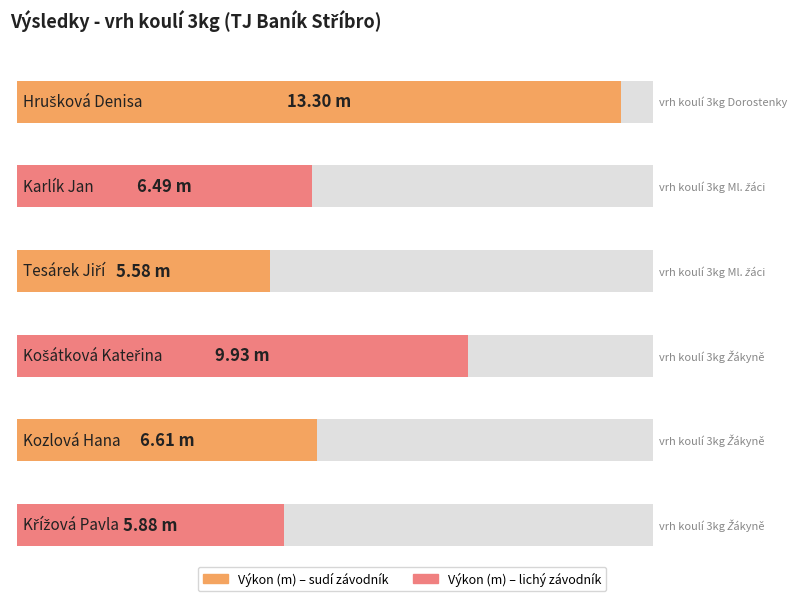

What is the sum of all values?

47.8